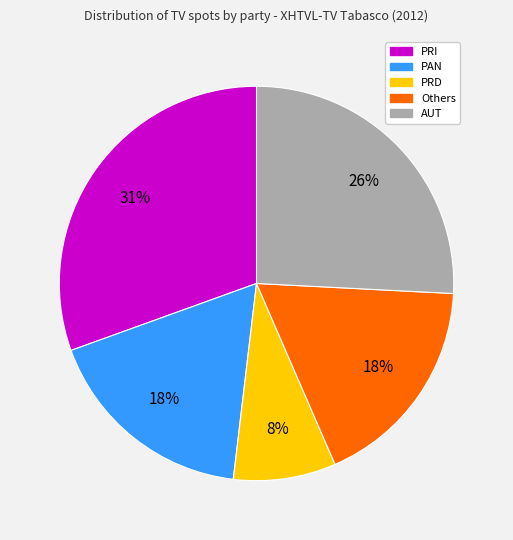

Is there any slice that represents more than half of the pie?

No